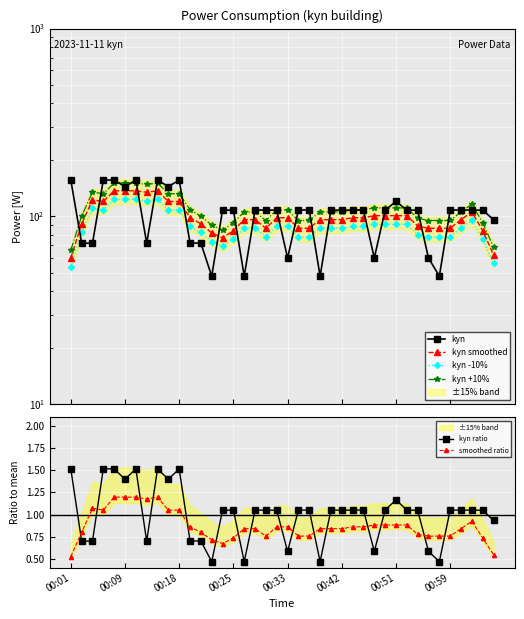

Which series has the largest total across all categories?

kyn +10%